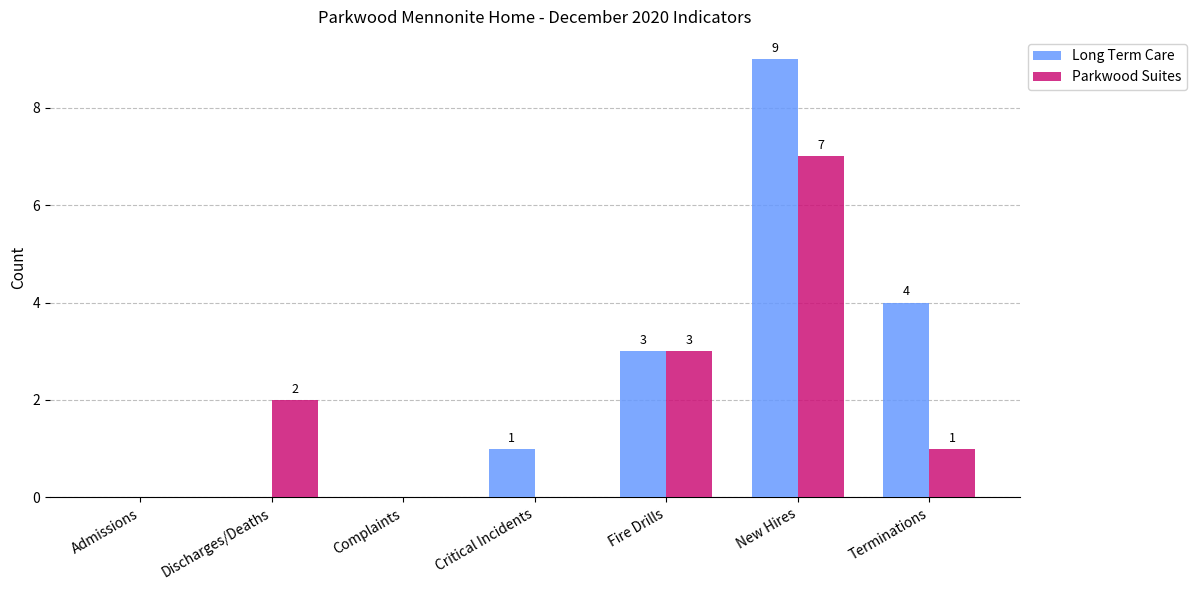

How many groups of bars are there?

7